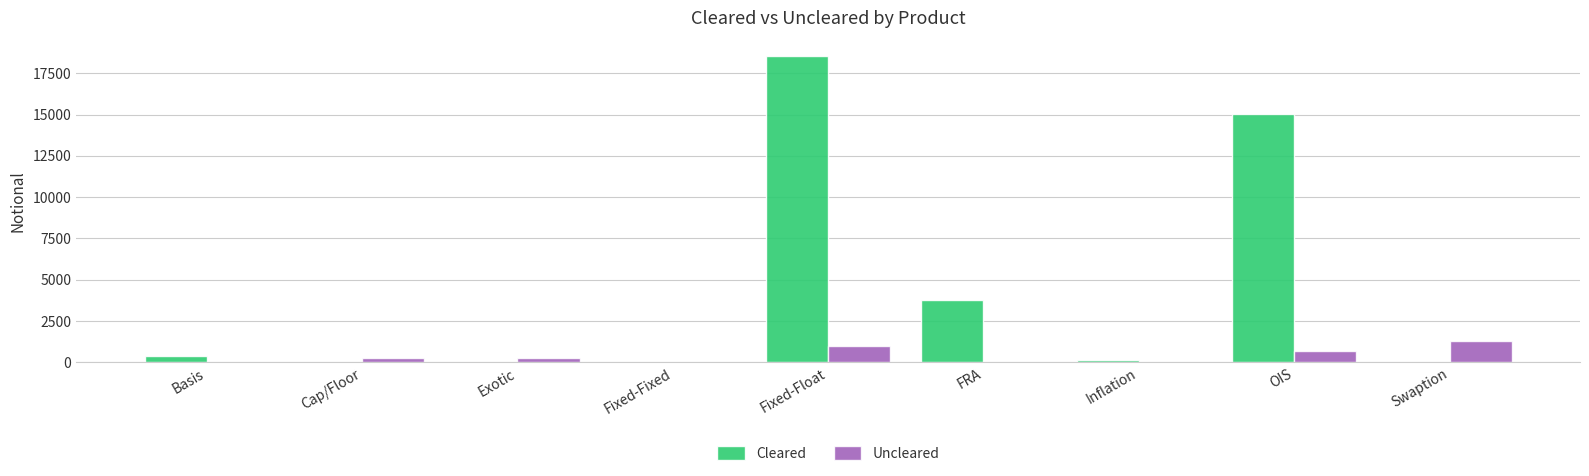

At which category does the chart reach its peak across all series?

Fixed-Float